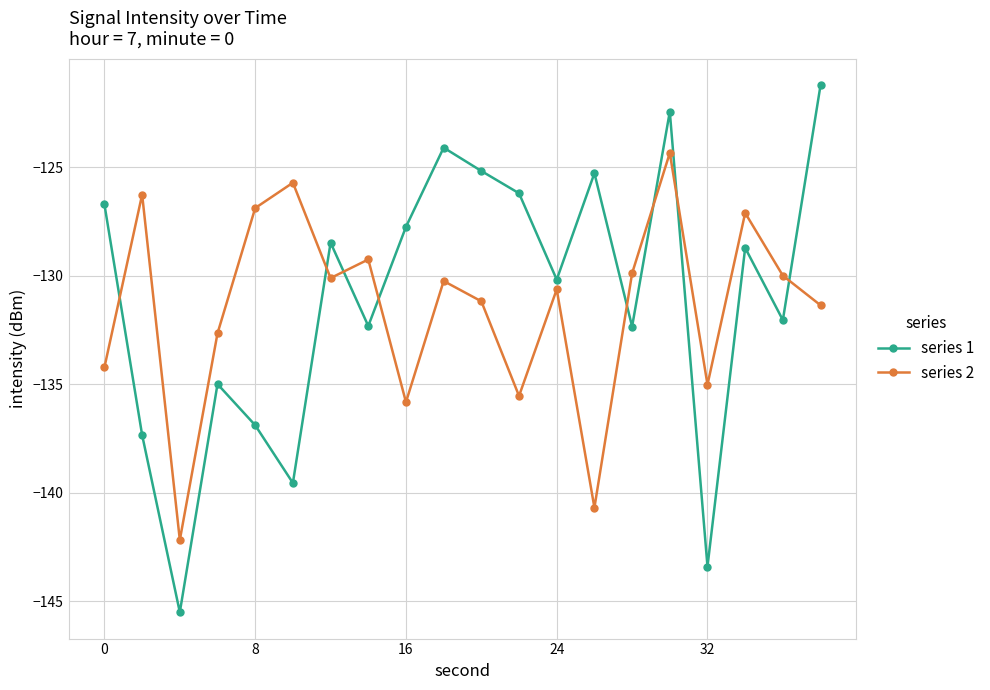

What is the average value of the series 2 series?

-131.5